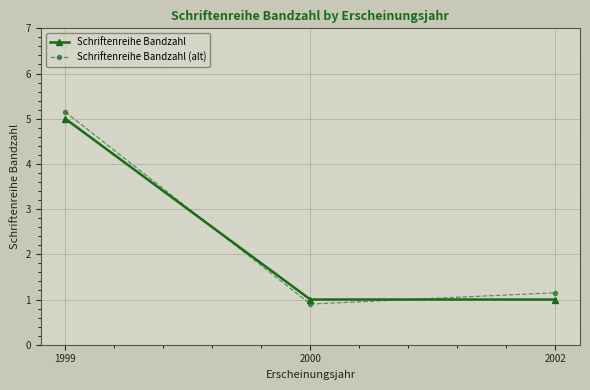

At how many categories does at least one series exceed 3?

1